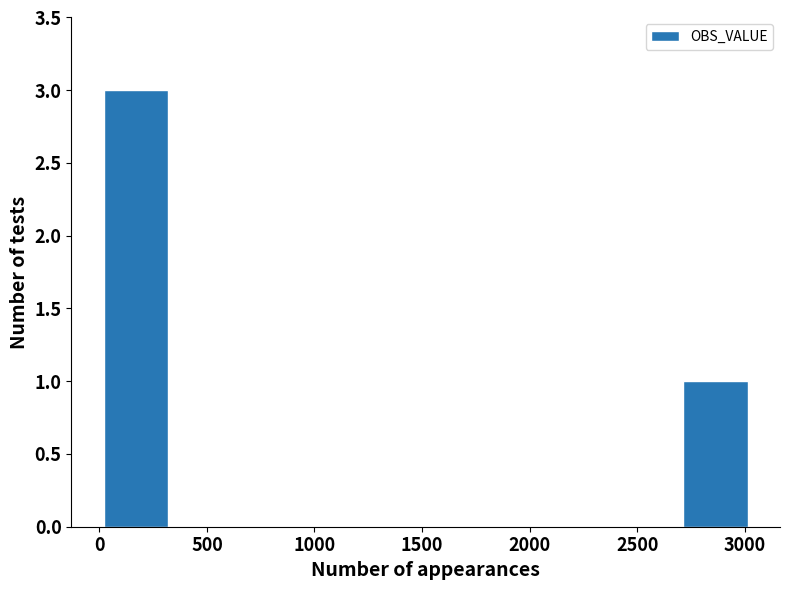

What is the height of the bar covering 0 to 300 on the x-axis? Neither the bar edges nor the heights are printed on the chart, so give them approximately, as read against the axes.

3